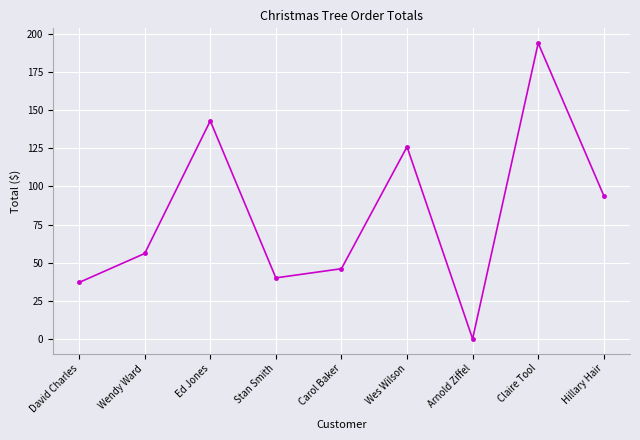

Which has a higher value, Wes Wilson or Carol Baker?

Wes Wilson